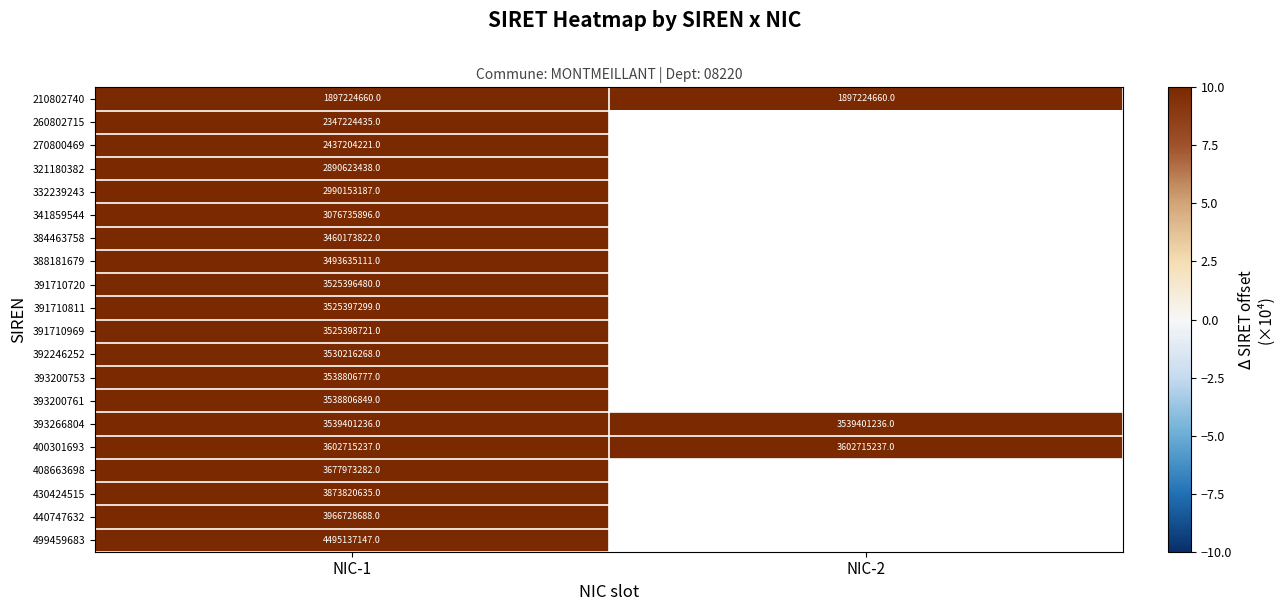

At which category is the sum across all series the highest?

NIC-1